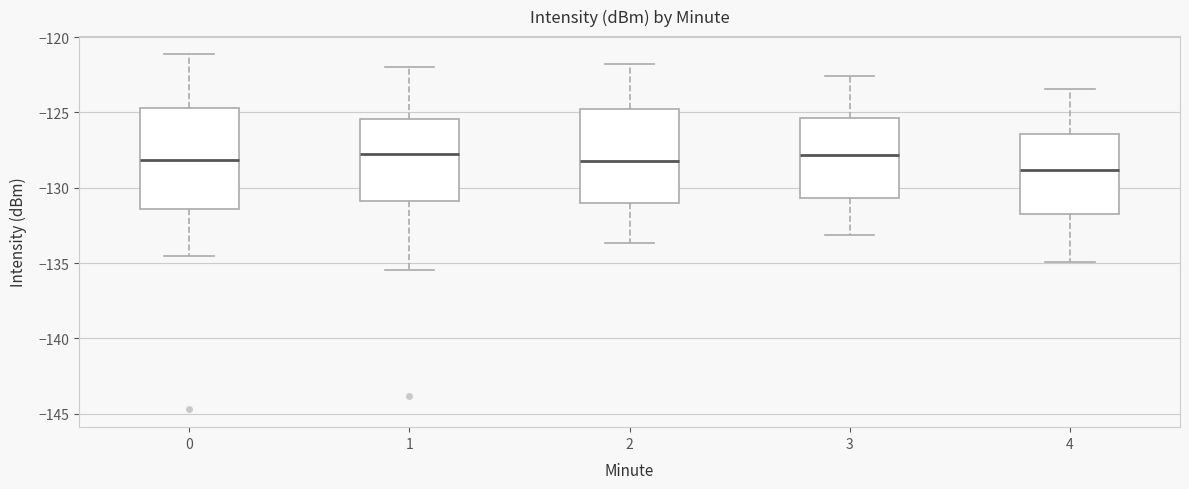

Where does the lower whisker of the box at x = 1 end on the y-axis? The values are not printed on the chart, so give them approximately, as read against the axis.

-135.5